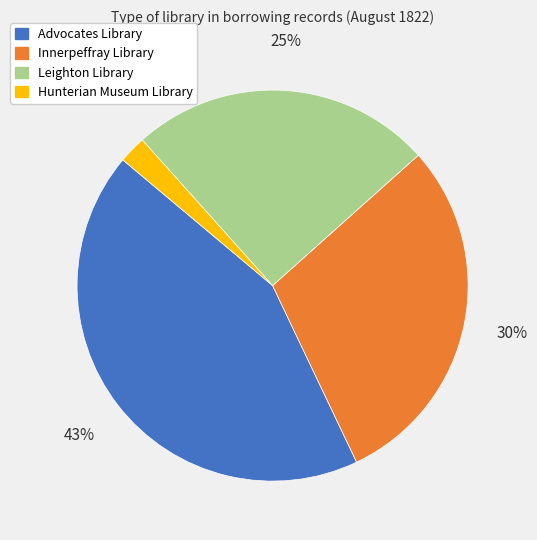

Is it true that Leighton Library is 38% of the pie?

False